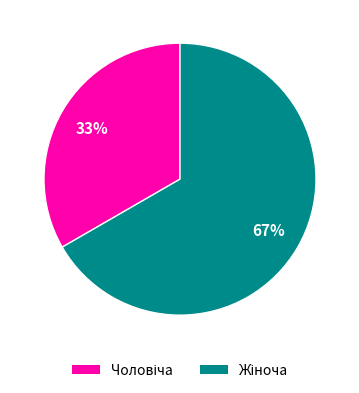

Is there a majority slice in this chart?

Yes